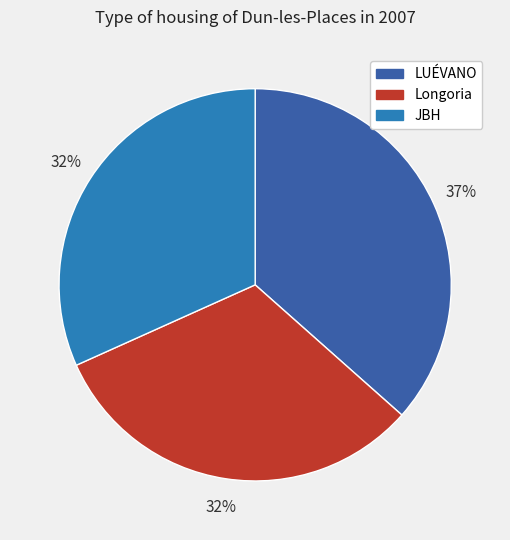

Which category has the biggest portion of the pie?

LUÉVANO